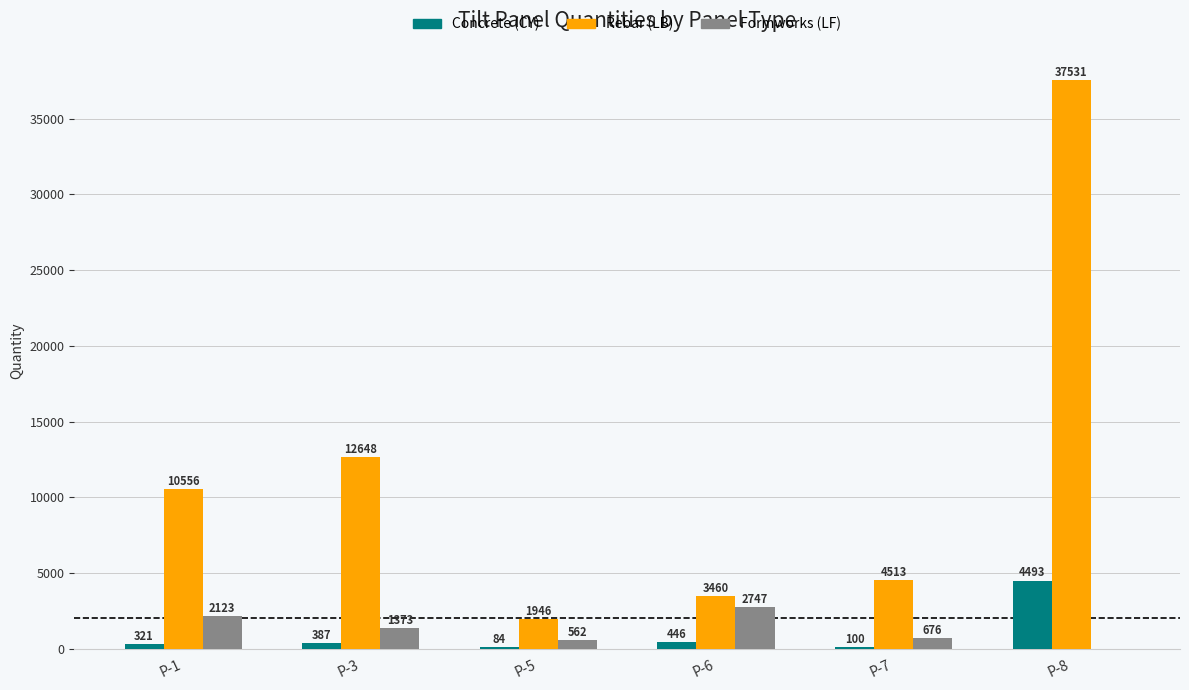

What are all the series names shown in the legend?

Concrete (CY), Rebar (LB), Formworks (LF)